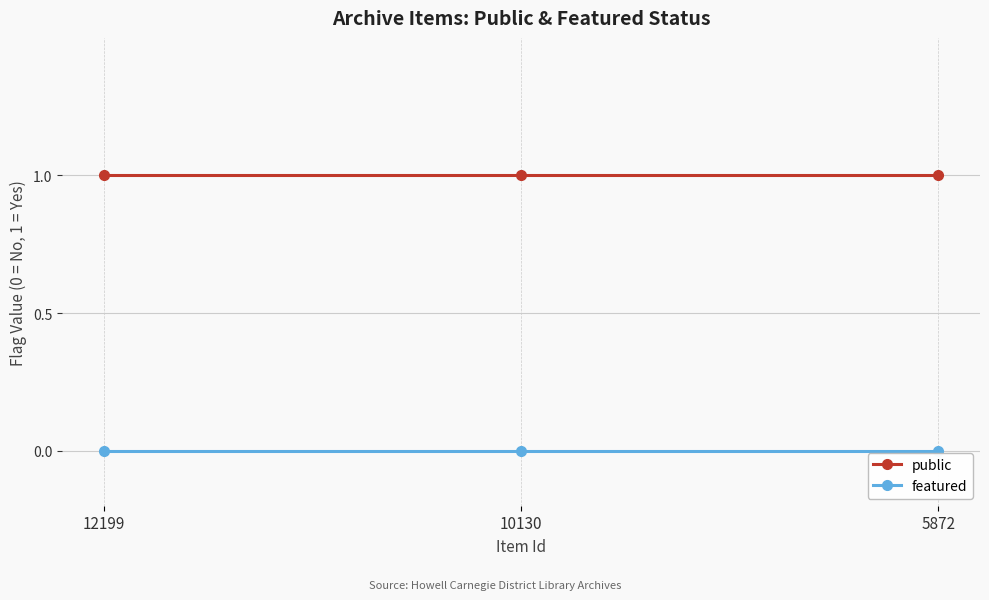

At 5872, list the series in order from smallest to largest.

featured, public